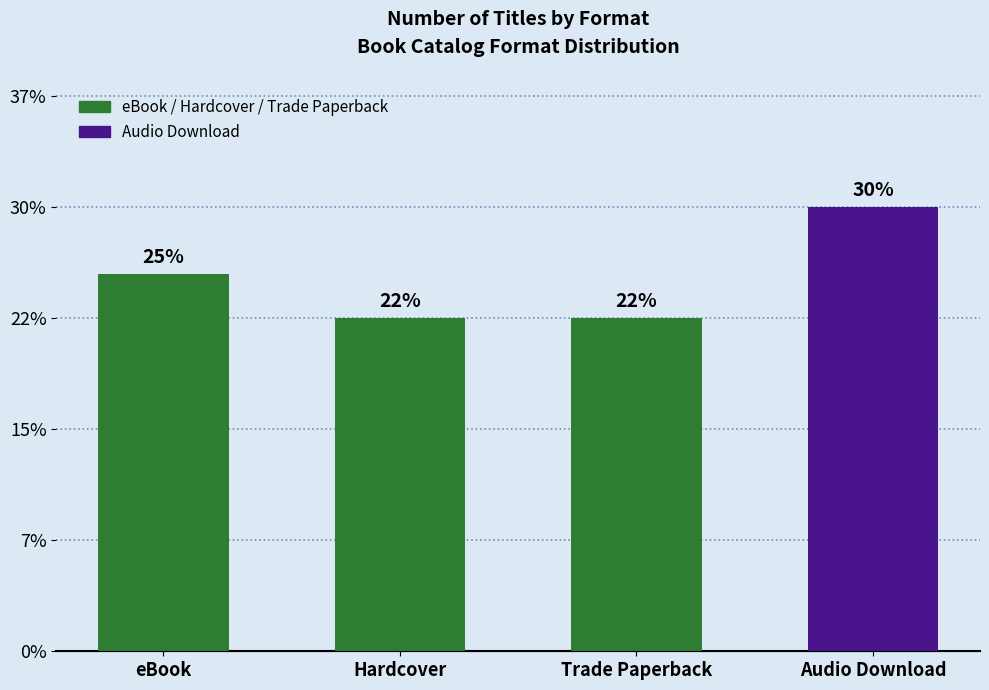

What is the change in value from eBook to Trade Paperback?

-2